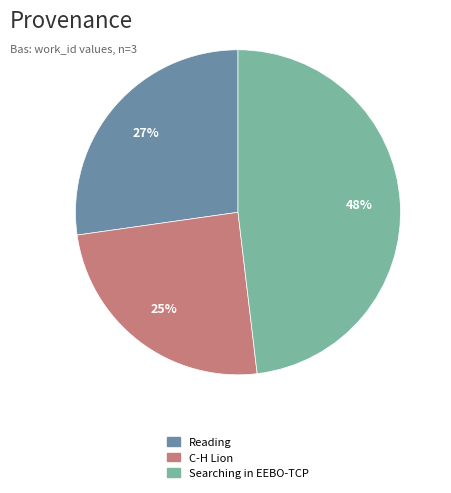

Do Reading and Searching in EEBO-TCP together represent more than half of the pie?

Yes